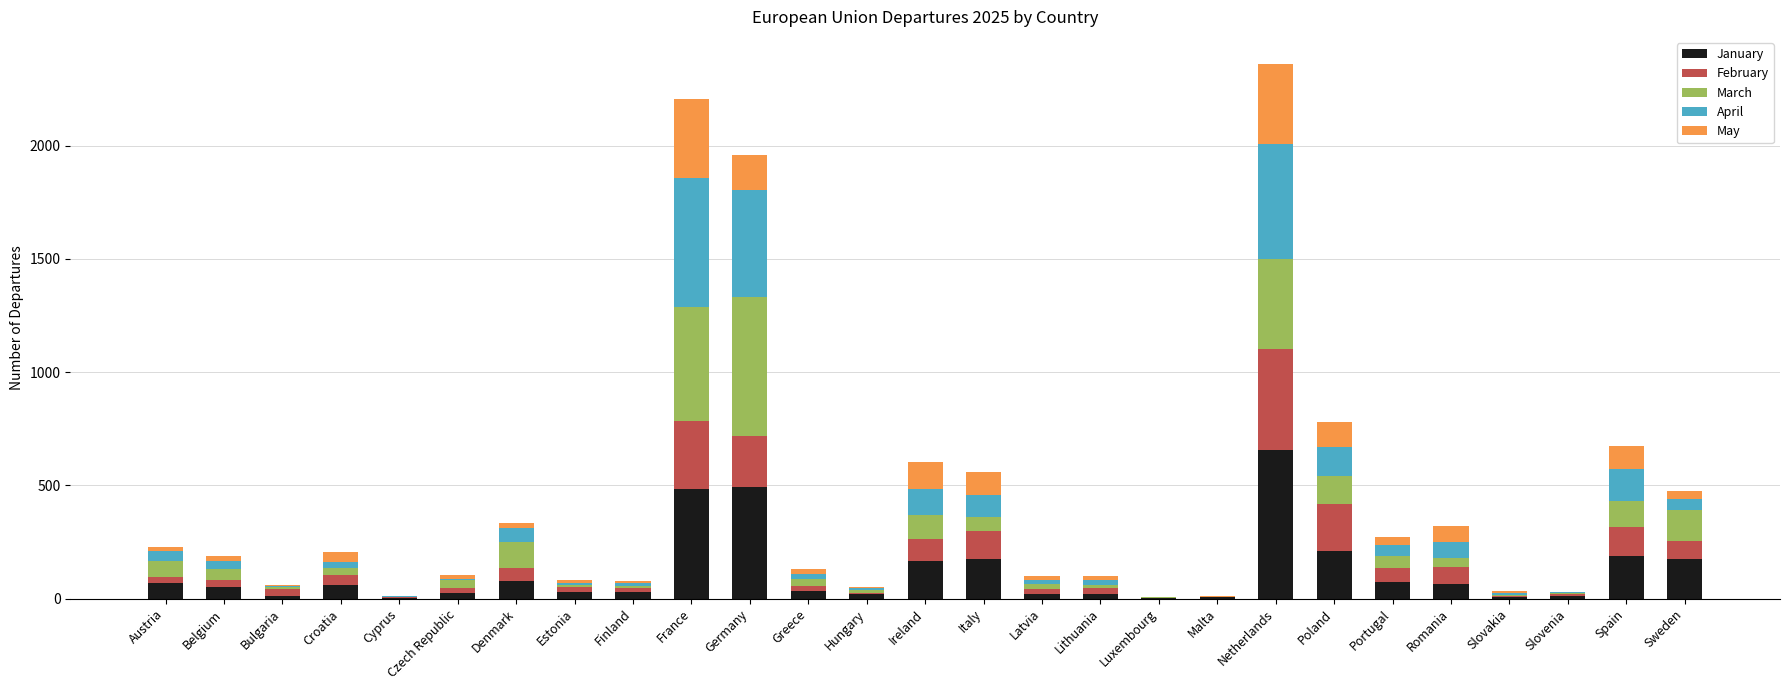

Which category has the highest value in the January series?

Netherlands